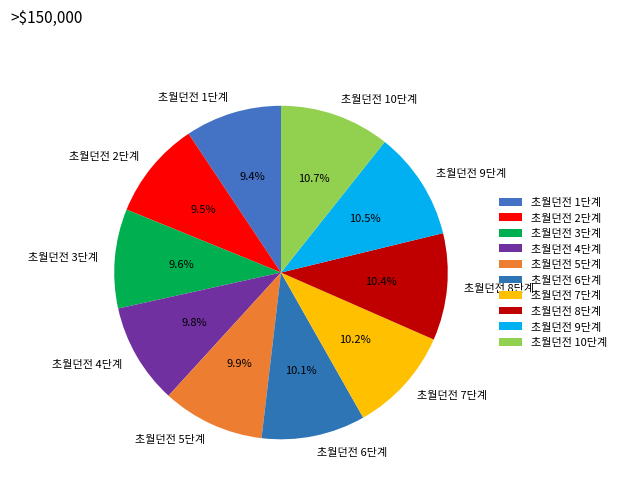

How many segments does this pie chart have?

10